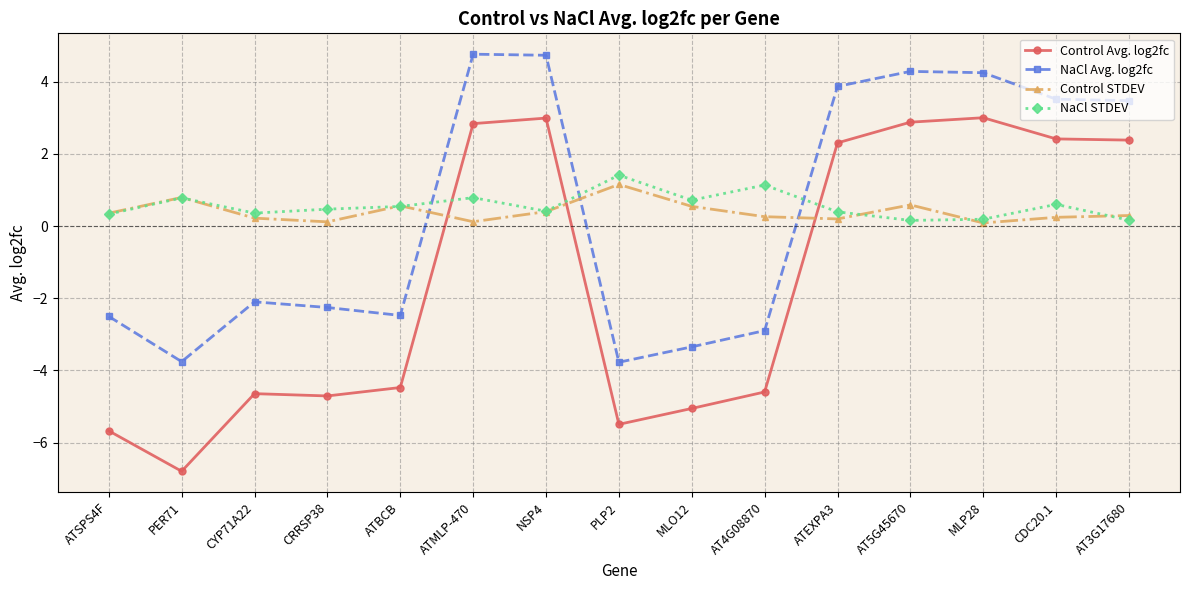

Rank the series at AT5G45670 from lowest to highest value.

NaCl STDEV, Control STDEV, Control Avg. log2fc, NaCl Avg. log2fc